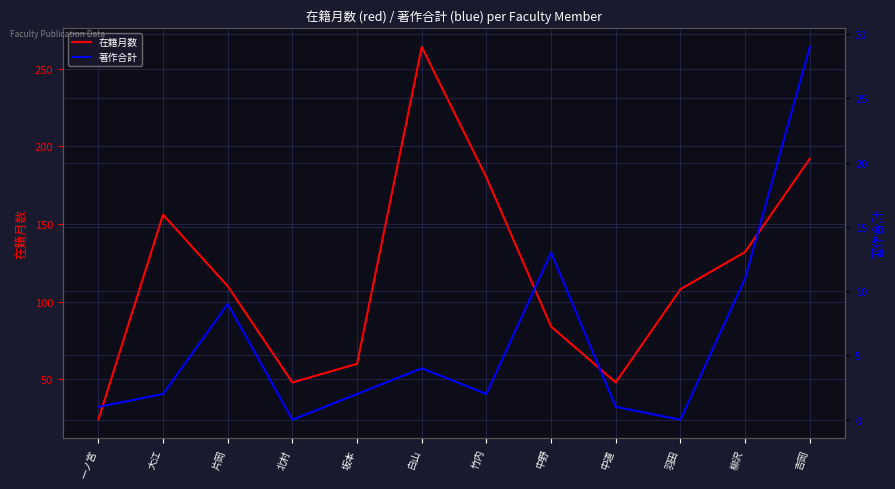

How many interior local valleys does the 在籍月数 series have?

2